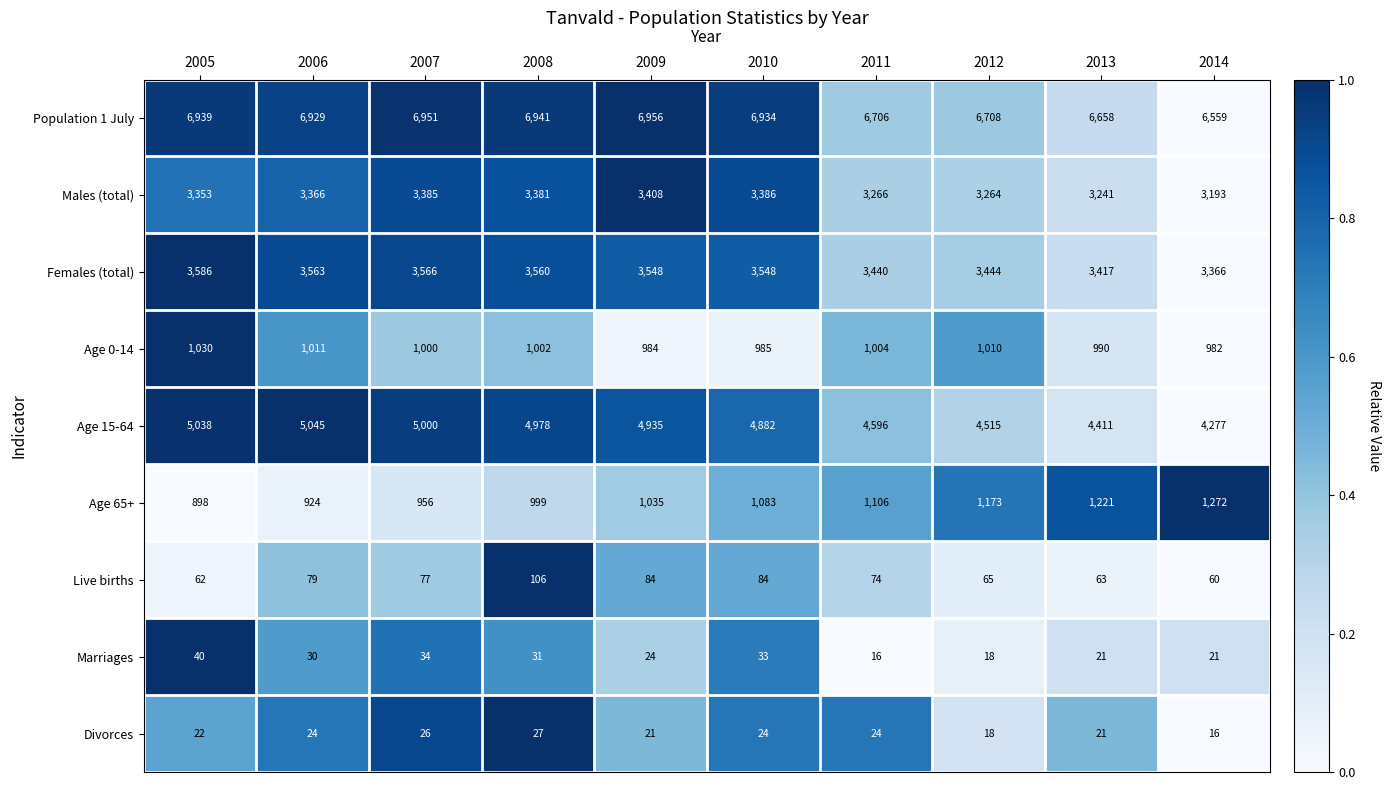

At which label does Age 15-64 reach its peak?

2006